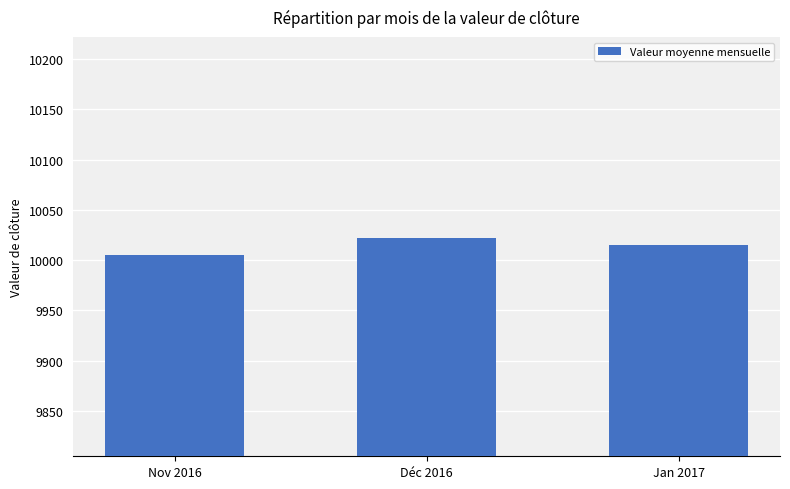

Rank the categories by value from highest to lowest.

Déc 2016, Jan 2017, Nov 2016